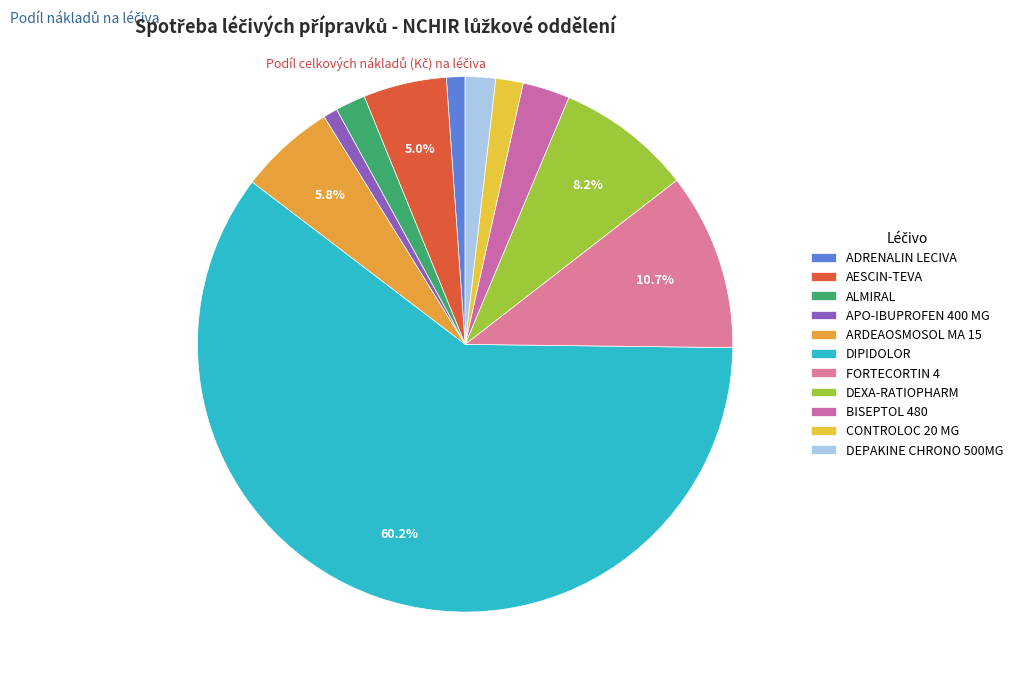

Does any single category account for the majority?

Yes